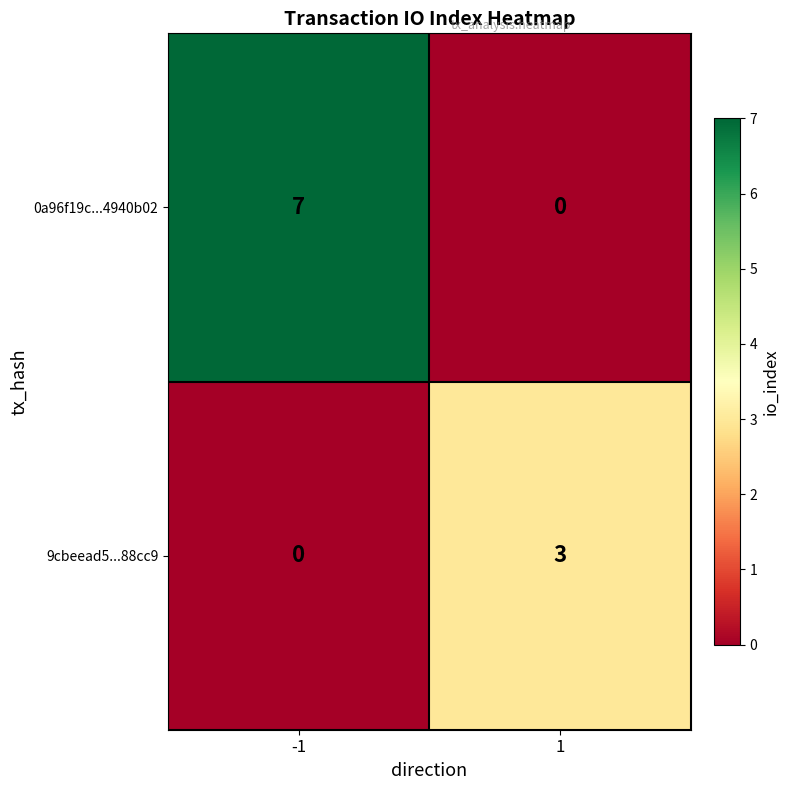

List the labels in order of 9cbeead5...88cc9 value, smallest first.

-1, 1